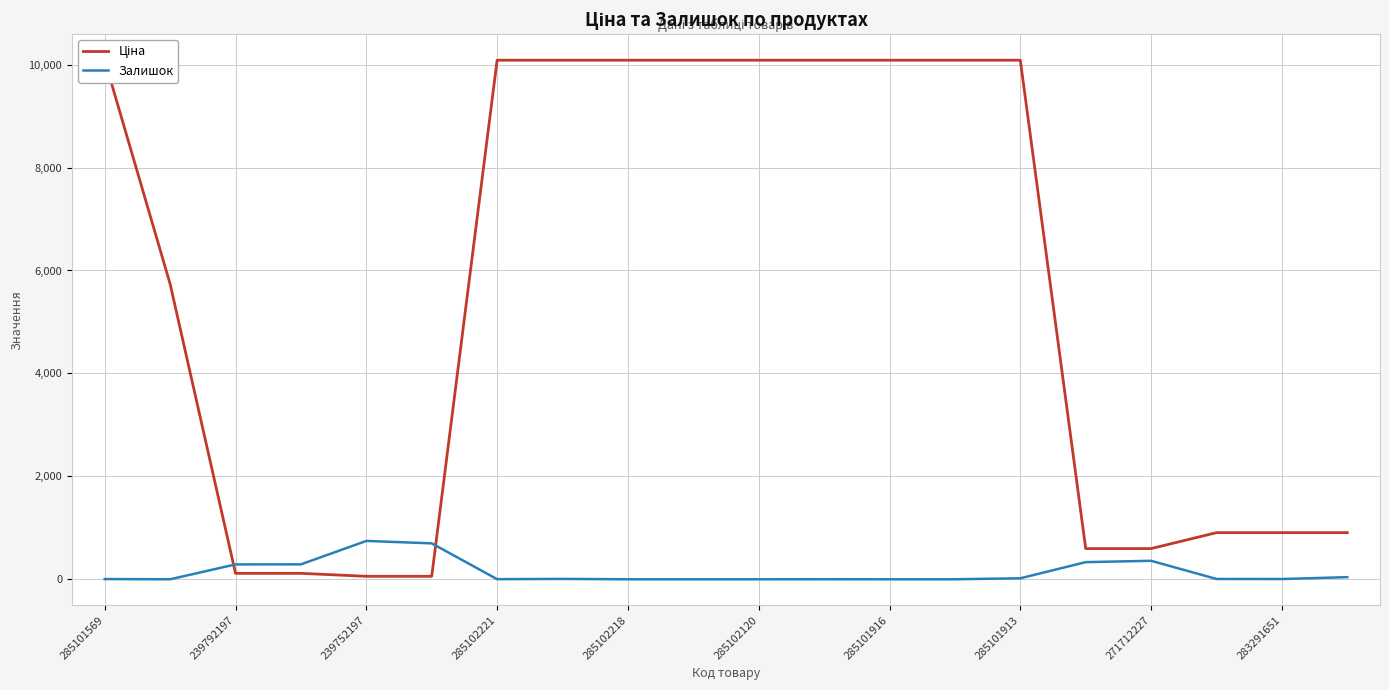

What is the difference between the second highest and minimum values in the Залишок series?

698